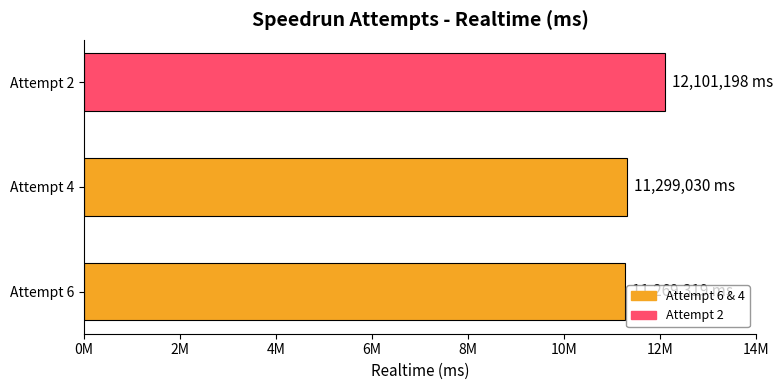

Between Attempt 2 and Attempt 4, which is larger?

Attempt 2